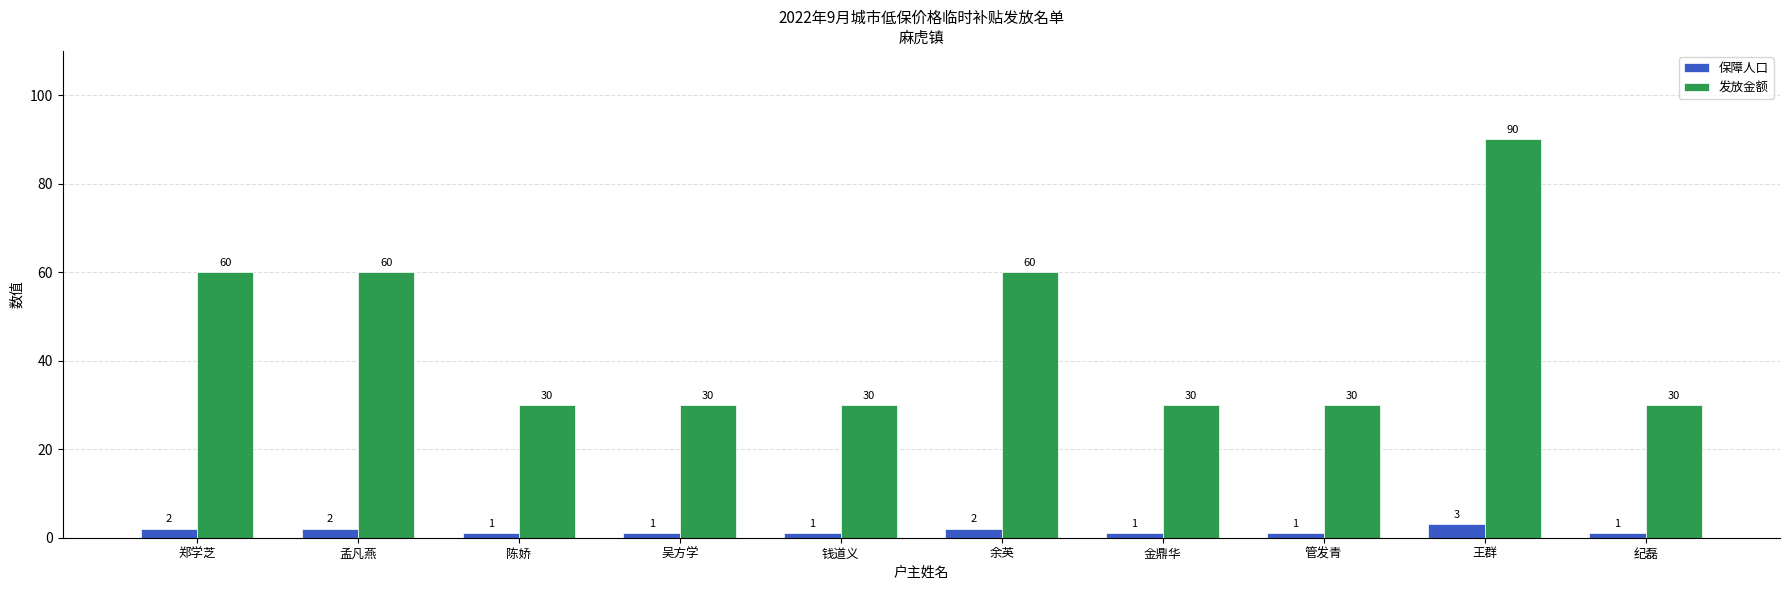

How many bars are there in each group?

2